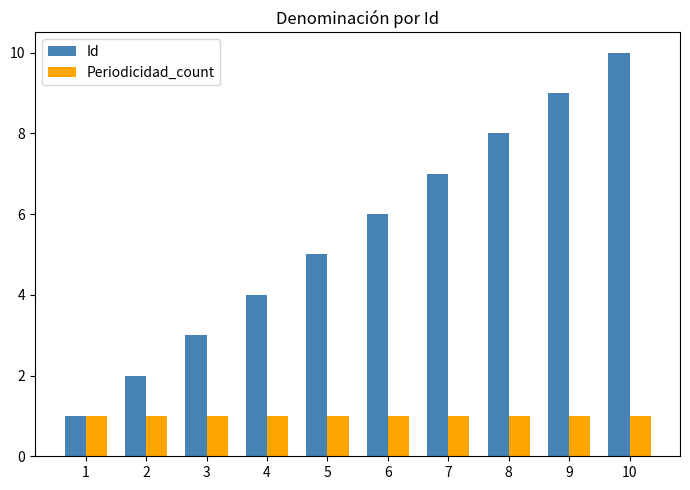

Rank the series by their average value, from highest to lowest.

Id, Periodicidad_count